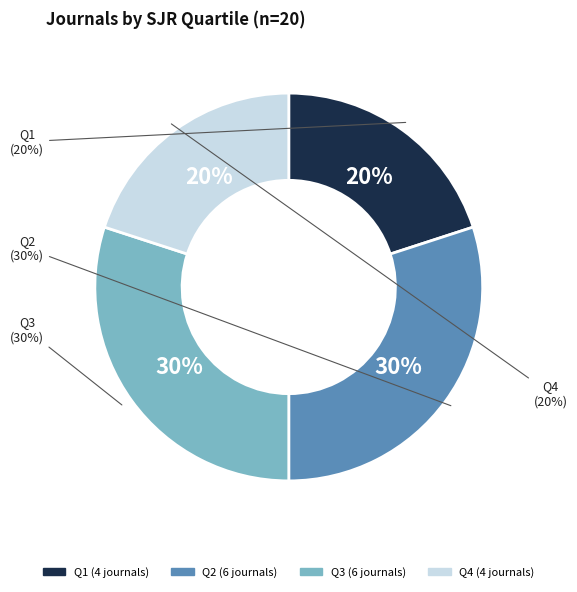

What portion of the pie excludes Q4?

80.0%